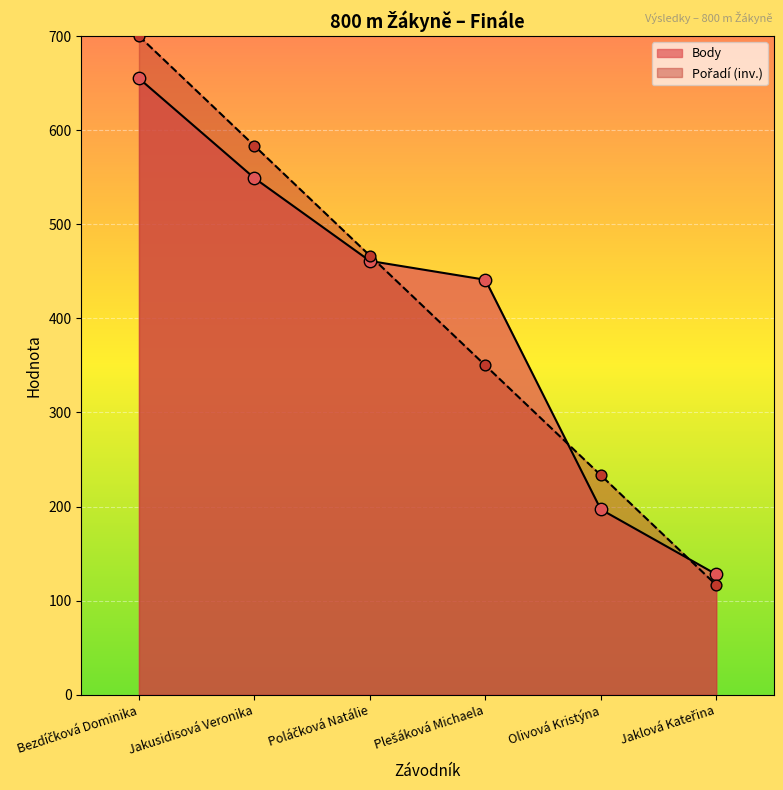

At which category is the sum across all series the highest?

Bezdíčková Dominika